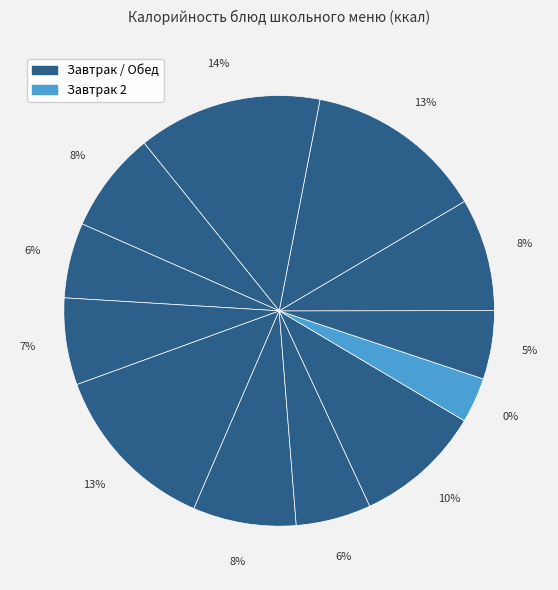

What portion of the pie excludes Батон обогащенный микронетриентами?

94.4%